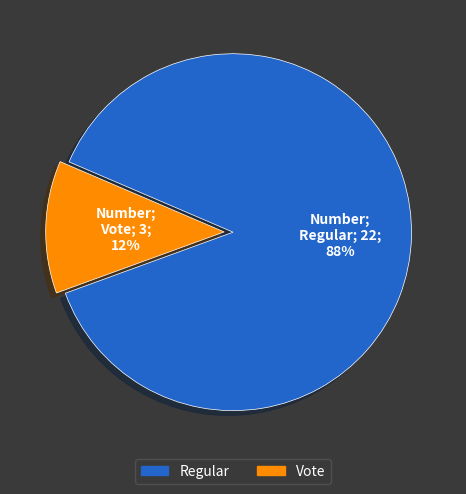

Which category has the smallest portion of the pie?

Vote